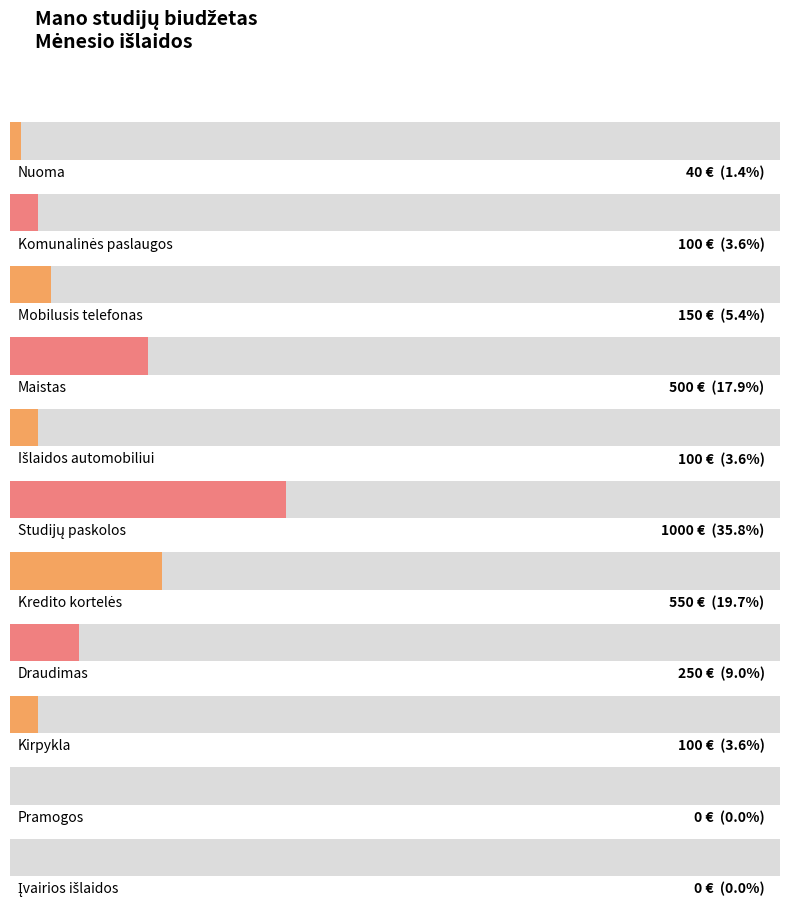

What is the label of the 7th bar from the left?

Kredito kortelės